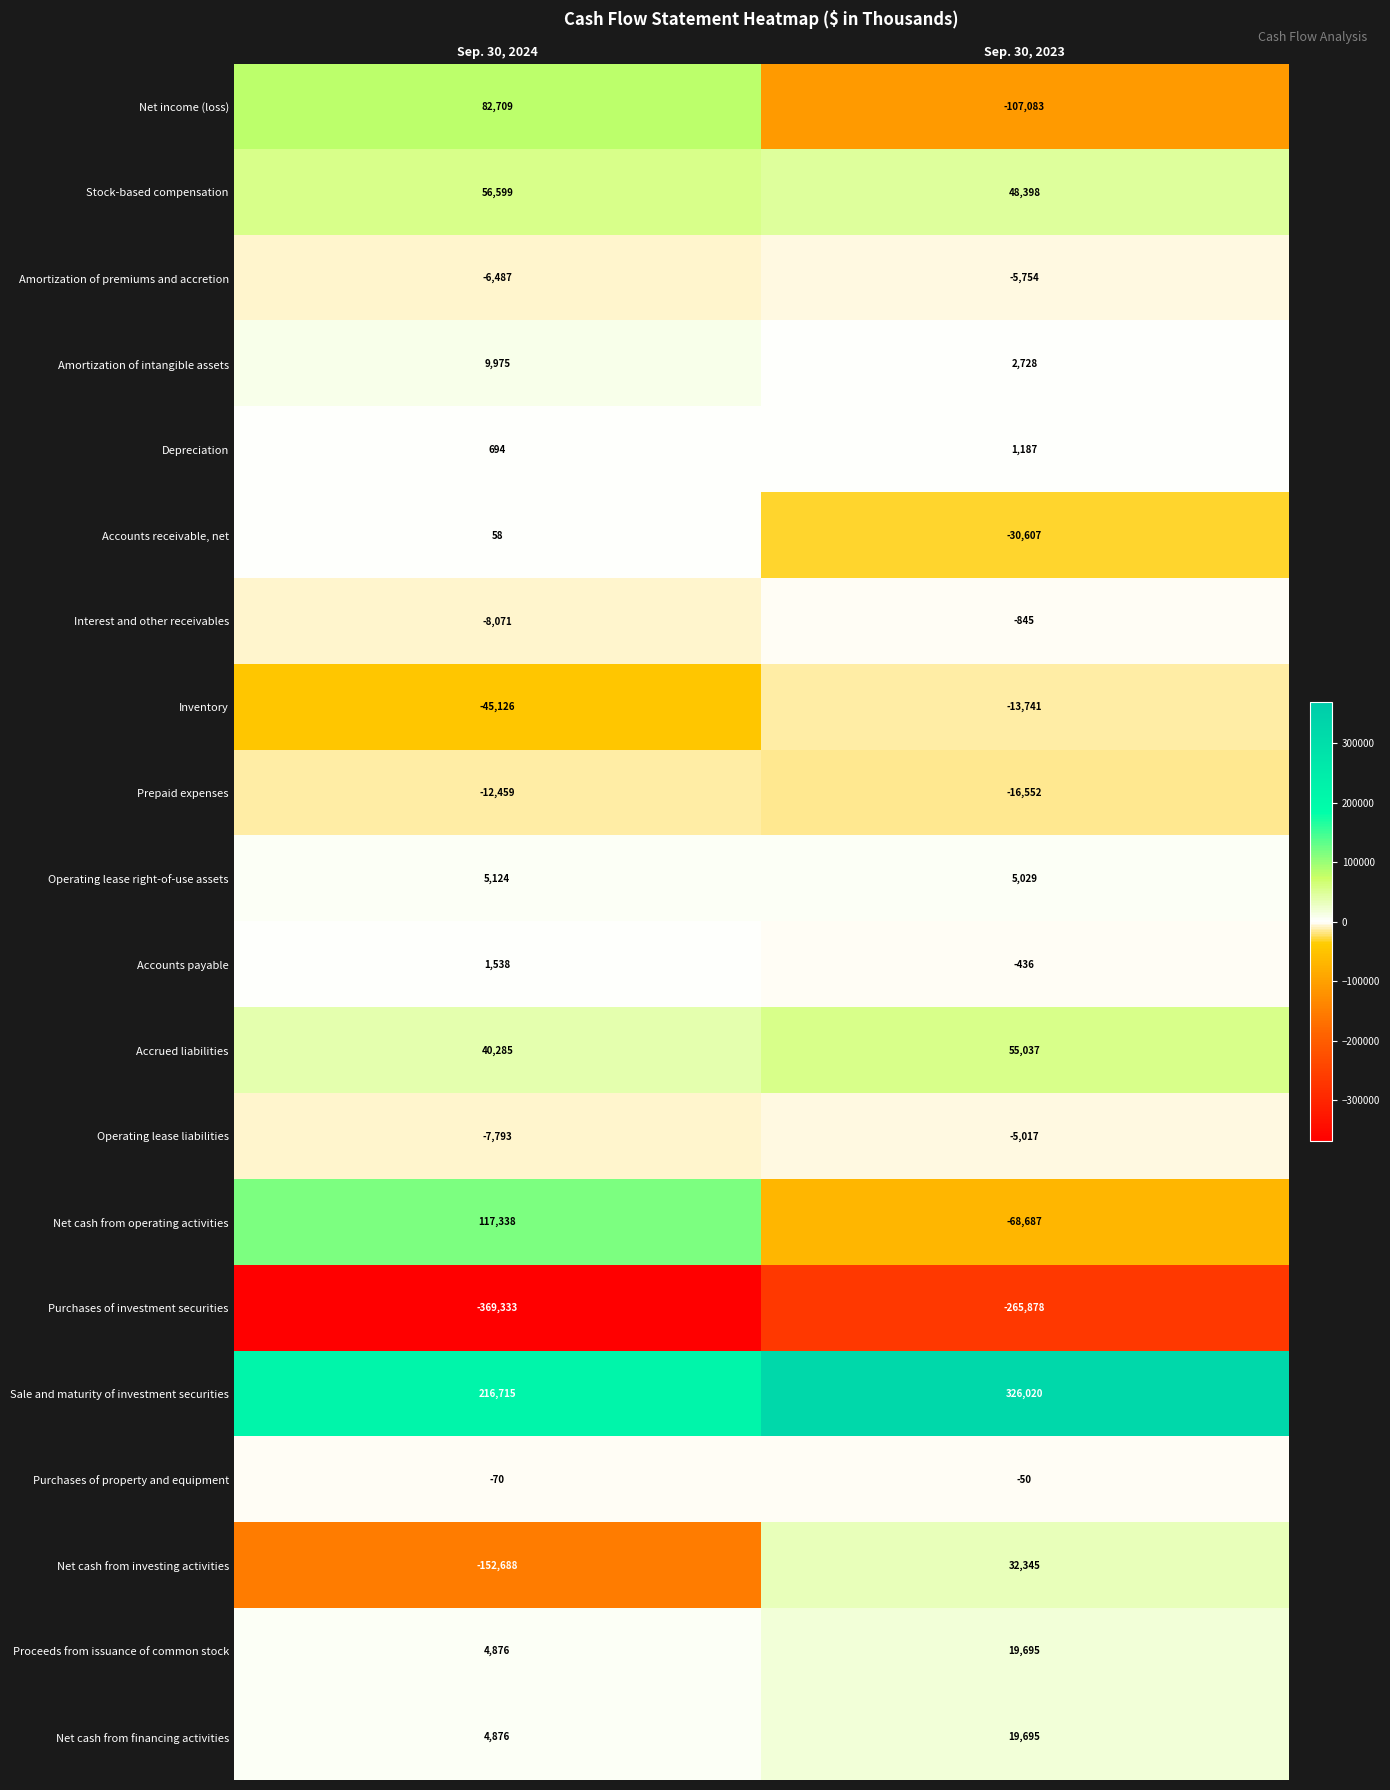

What is the difference between the maximum and minimum values in the Proceeds from issuance of common stock series?

14819